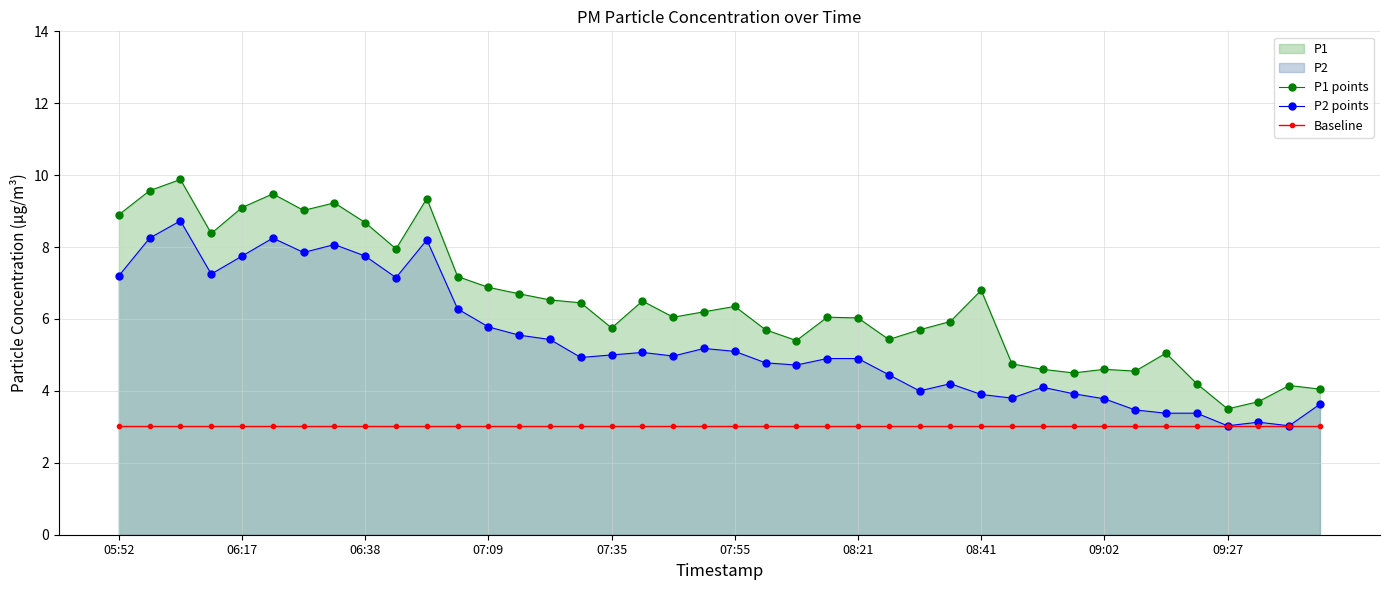

Reading left to right, list all the values displayed in this chart.

P1 points: 8.9	9.6	9.9	8.4	9.1	9.5	9.0	9.2	8.7	8.0	9.3	7.2	6.9	6.7	6.5	6.5	5.8	6.5	6.0	6.2	6.3	5.7	5.4	6.0	6.0	5.4	5.7	5.9	6.8	4.8	4.6	4.5	4.6	4.5	5.0	4.2	3.5	3.7	4.2	4.0
P2 points: 7.2	8.2	8.7	7.2	7.8	8.2	7.8	8.1	7.8	7.2	8.2	6.3	5.8	5.5	5.4	4.9	5.0	5.1	5.0	5.2	5.1	4.8	4.7	4.9	4.9	4.5	4.0	4.2	3.9	3.8	4.1	3.9	3.8	3.5	3.4	3.4	3.0	3.1	3.0	3.6
Baseline: 3.0	3.0	3.0	3.0	3.0	3.0	3.0	3.0	3.0	3.0	3.0	3.0	3.0	3.0	3.0	3.0	3.0	3.0	3.0	3.0	3.0	3.0	3.0	3.0	3.0	3.0	3.0	3.0	3.0	3.0	3.0	3.0	3.0	3.0	3.0	3.0	3.0	3.0	3.0	3.0